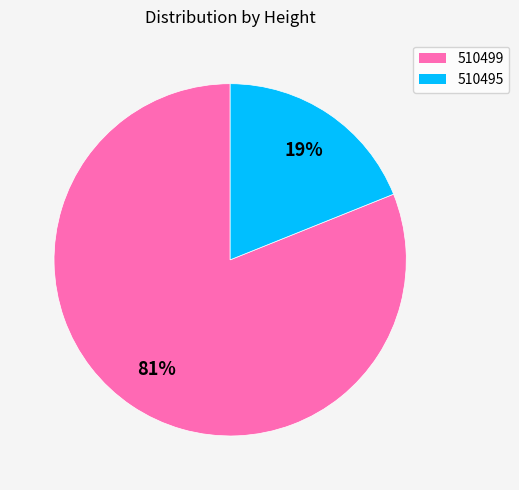

To the nearest percent, what is the difference between the largest and smallest slice percentages?

62%